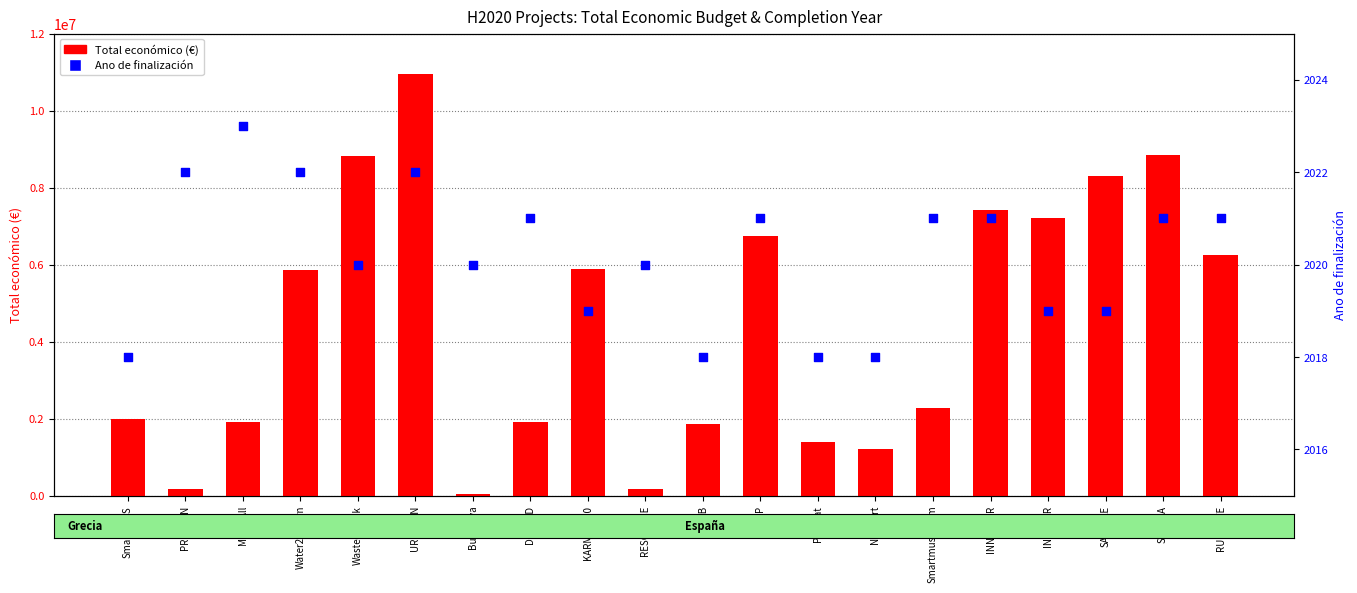

Which series contains the highest Y value?

Total económico (€)